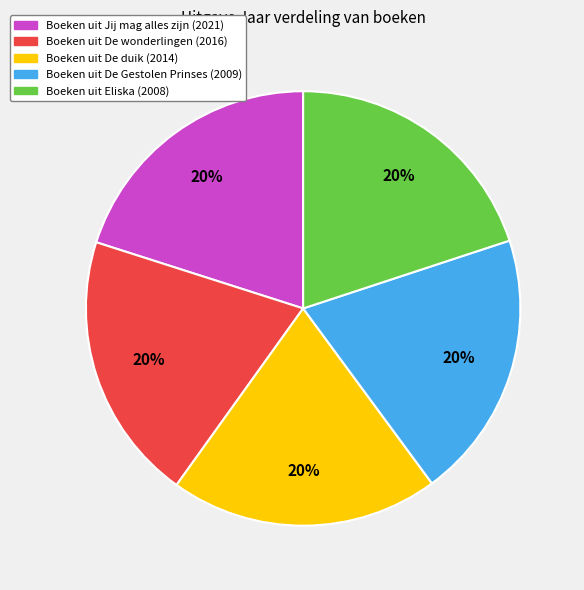

Is there any slice that represents more than half of the pie?

No